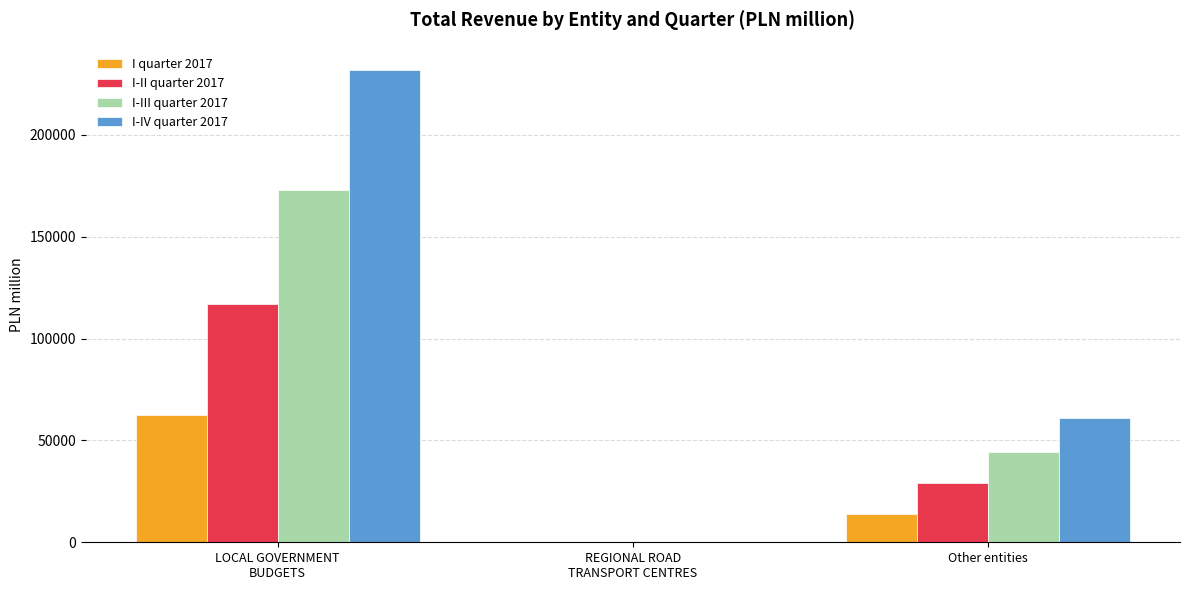

What is the maximum value shown in the chart?

231651